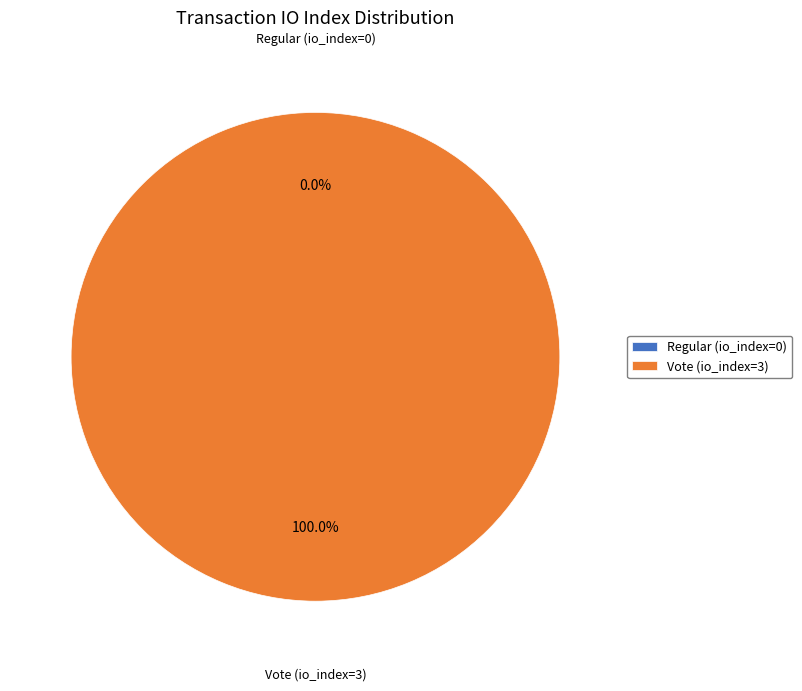

Is it true that Vote (io_index=3) is 86% of the pie?

False